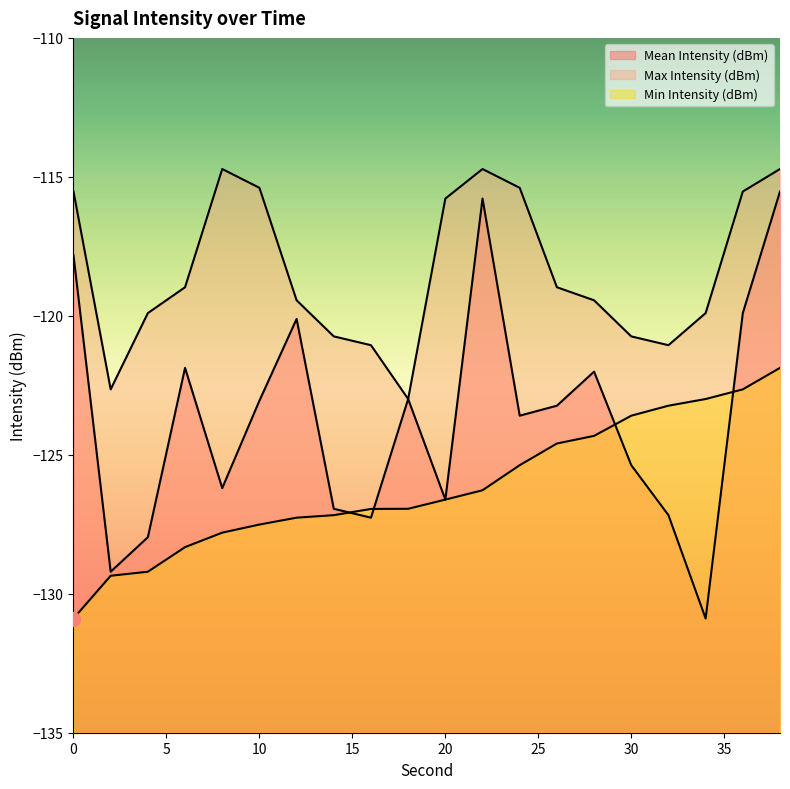

What are all the series names shown in the legend?

Mean Intensity (dBm), Max Intensity (dBm), Min Intensity (dBm)